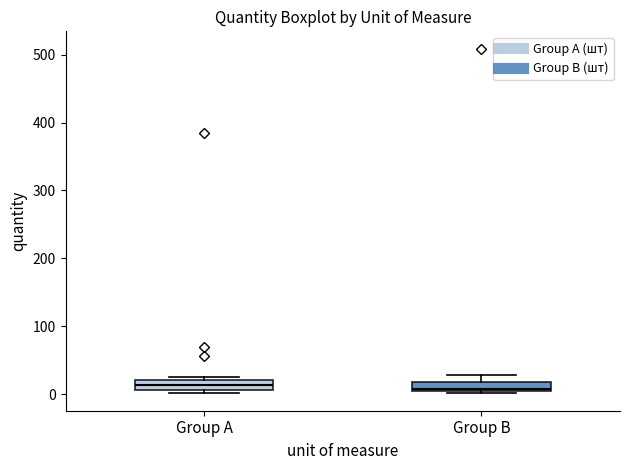

Where is the lower edge of the box for Group A on the y-axis? The values are not printed on the chart, so give them approximately, as read against the axis.

10